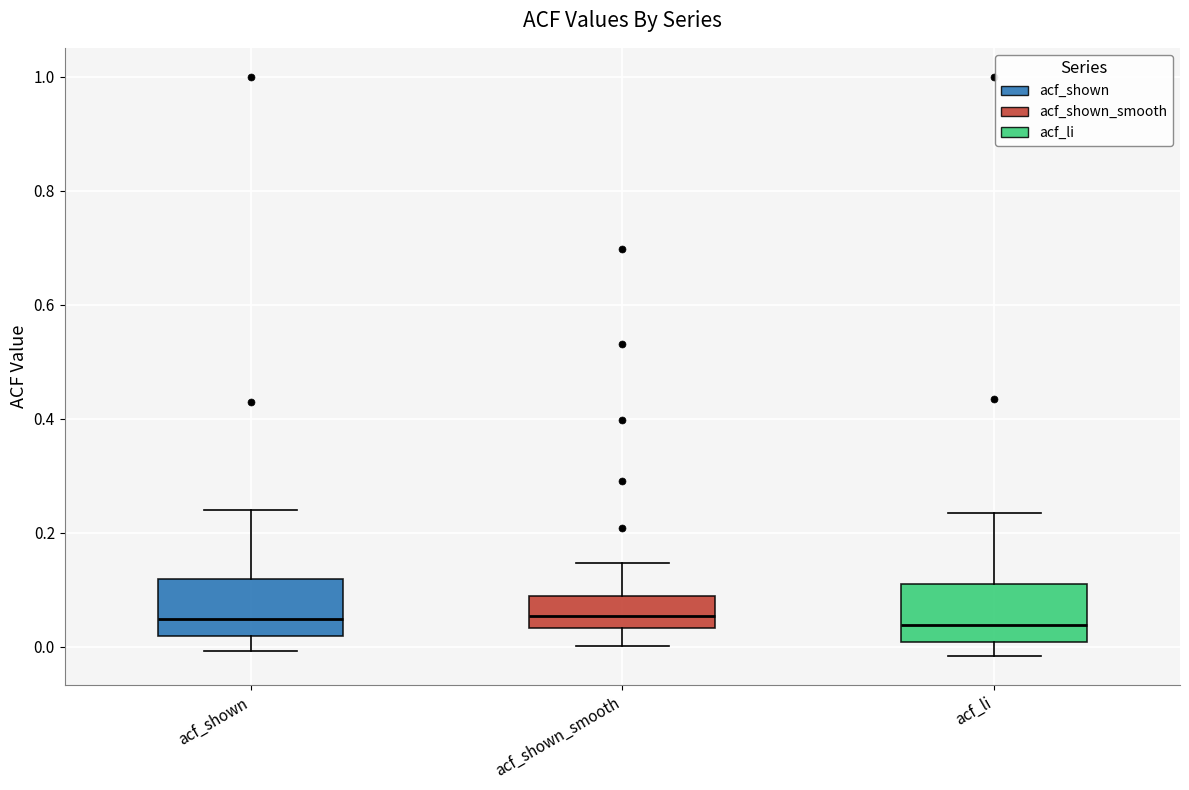

Where does the lower whisker of the box for acf_shown_smooth end on the y-axis? The values are not printed on the chart, so give them approximately, as read against the axis.

0.00